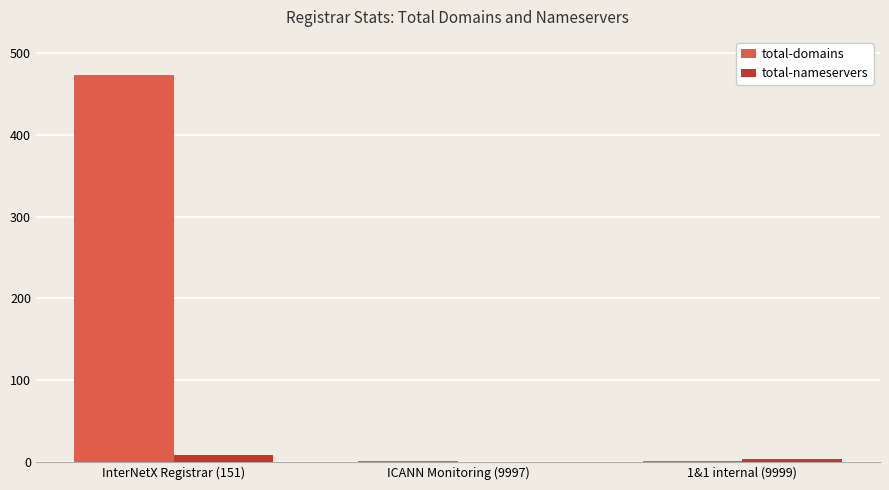

Reading left to right, what are all the values shown in this chart?

total-domains: 473	1	1
total-nameservers: 8	0	4